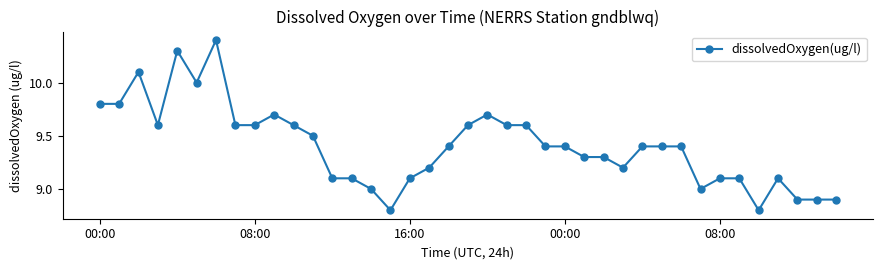

What is the difference between the second highest and second lowest values?

1.5